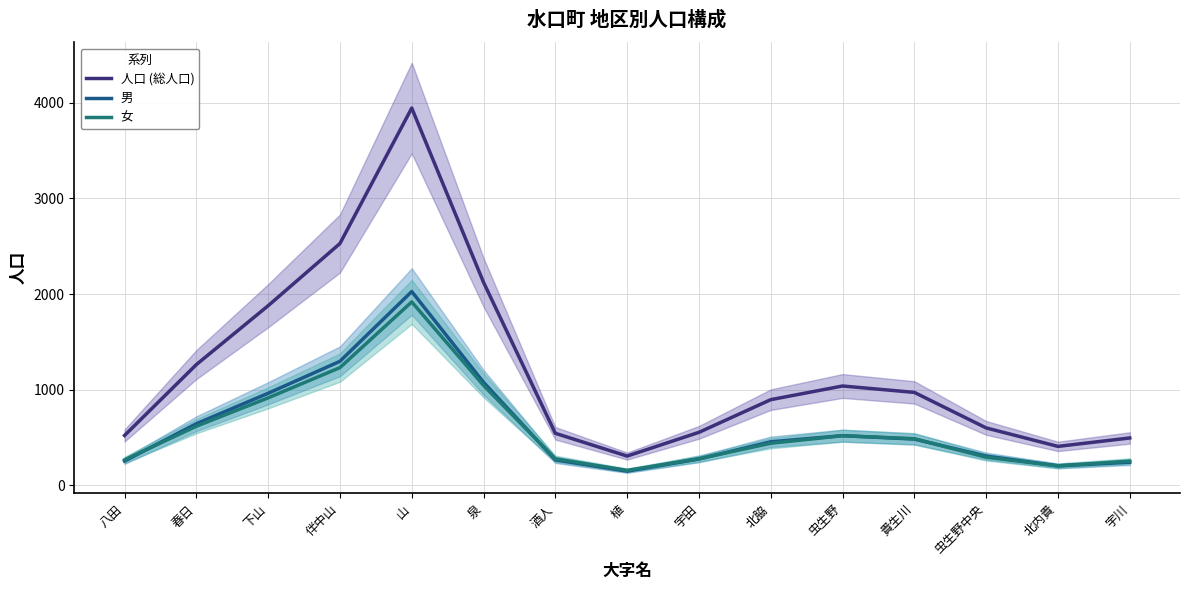

Does the chart have visible grid lines?

Yes